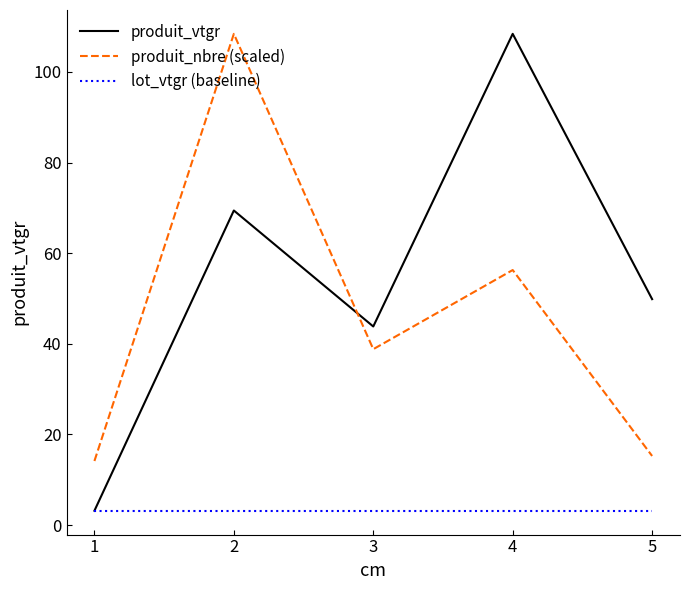

What is the approximate value of lot_vtgr (baseline) at 3?

3.2